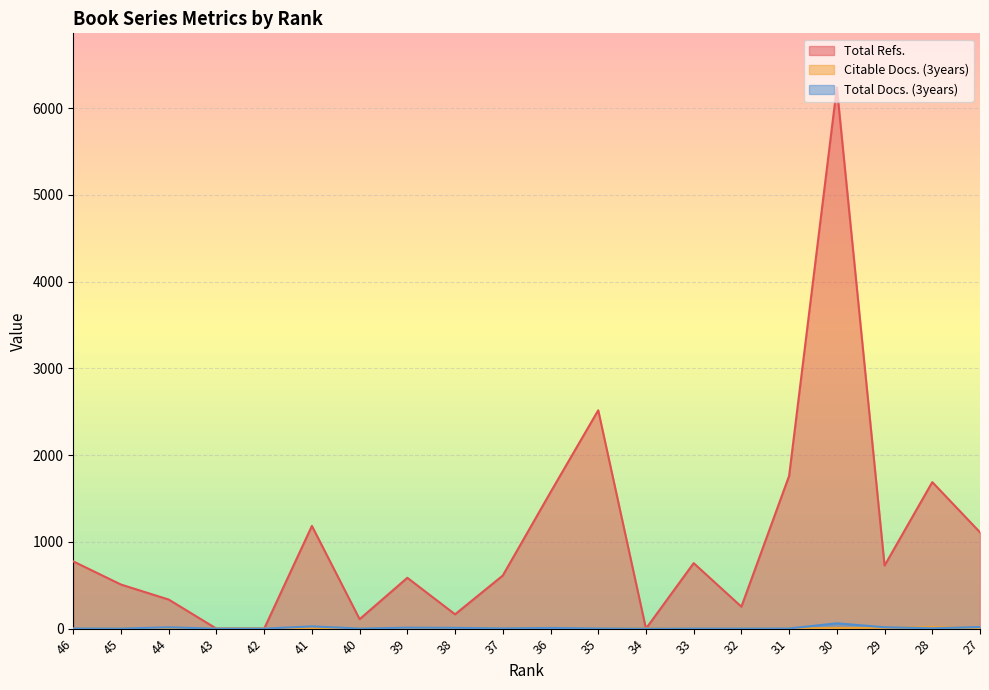

True or false: Total Docs. (3years) has a value of 25 at 27.

False